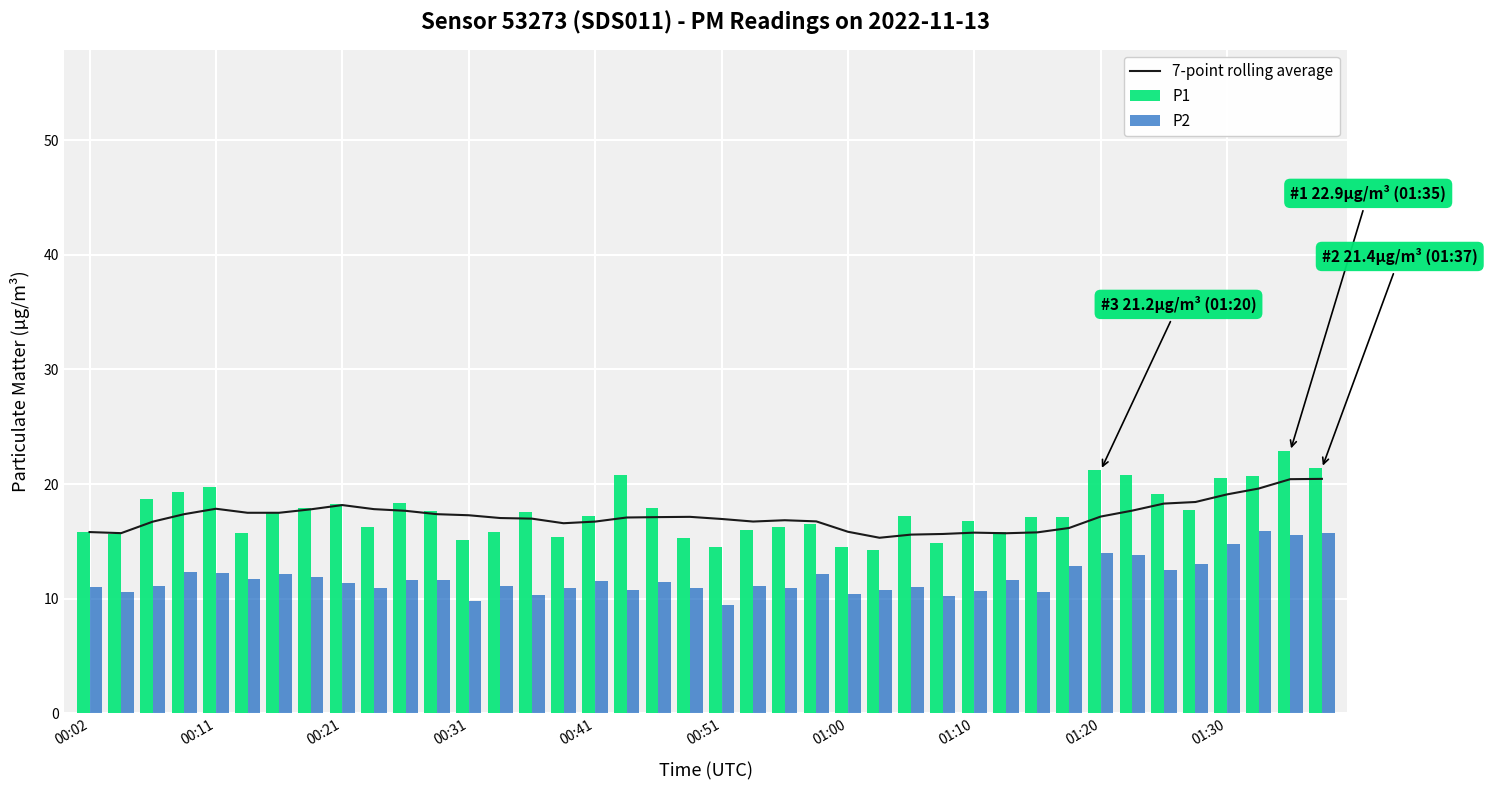

What is the difference between the maximum and second lowest values in the P1 series?

8.4